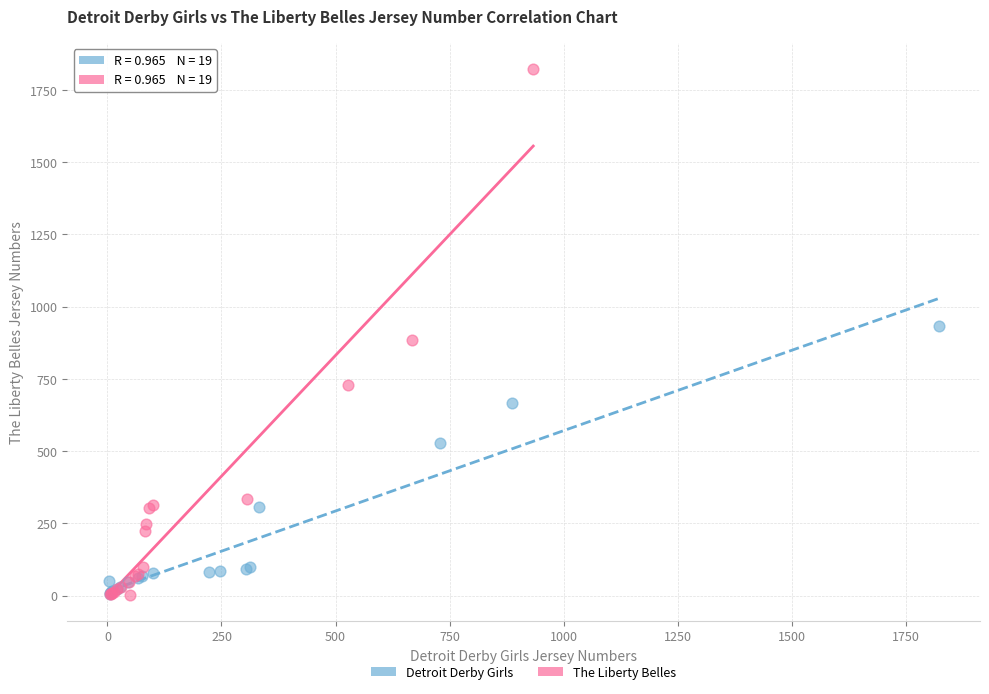

Which series has the largest Y range (max minus min)?

The Liberty Belles